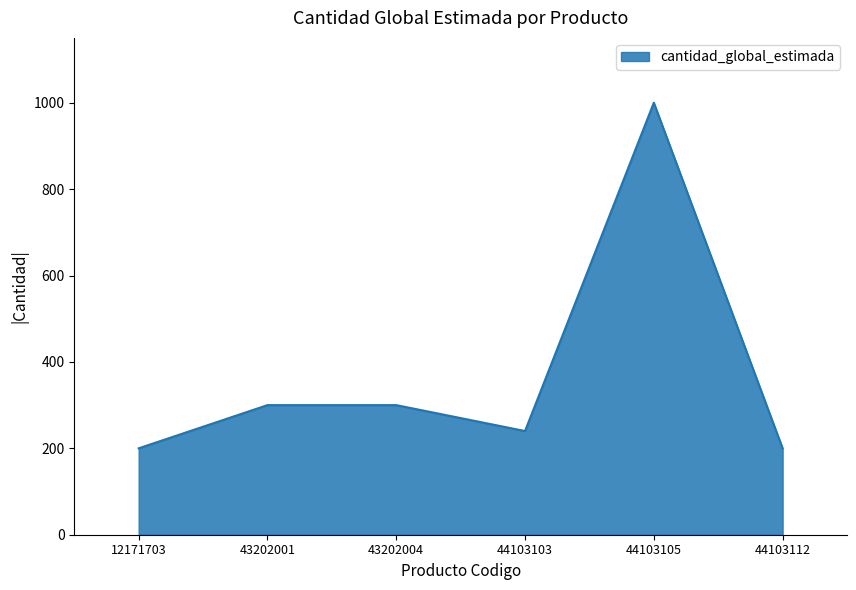

Does the chart have visible grid lines?

No